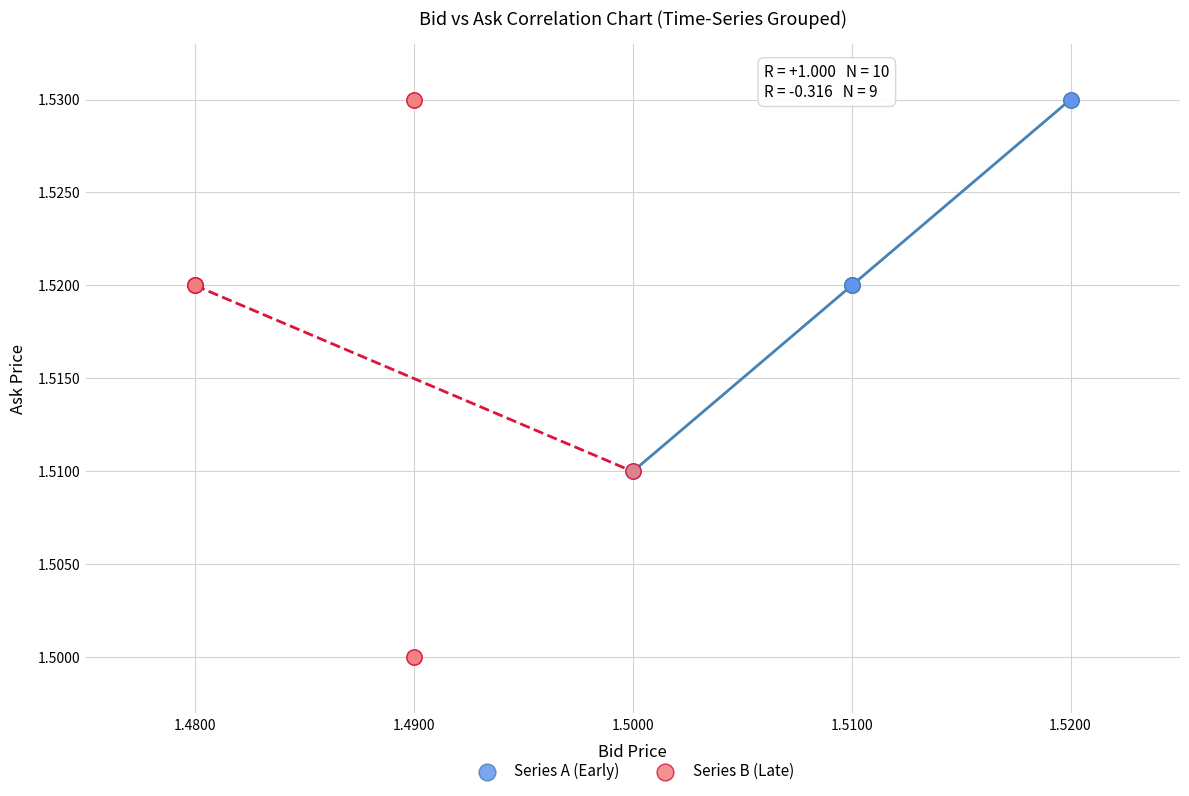

Which series contains the lowest Y value?

Series B (Late)